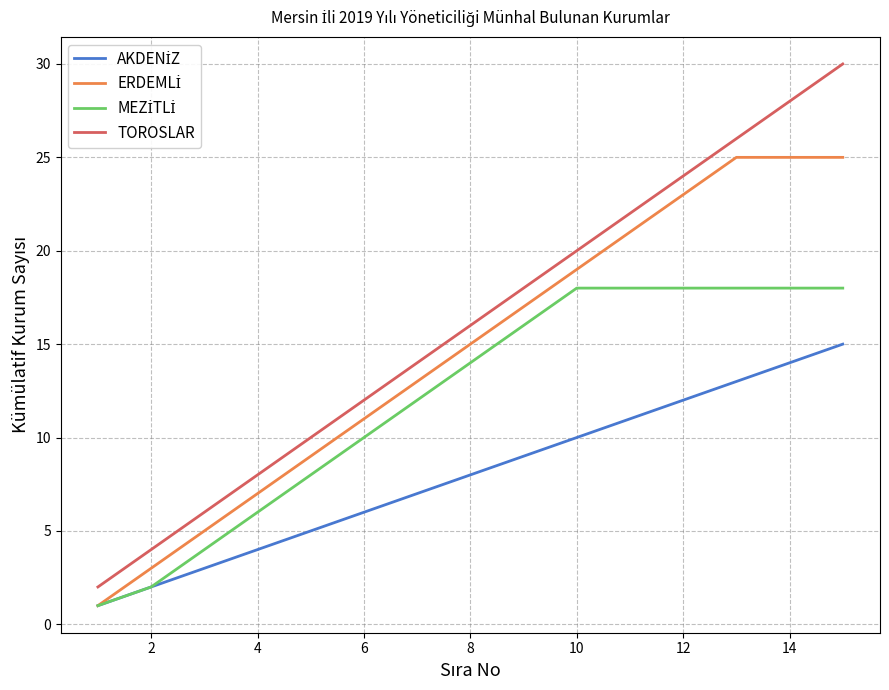

What is the minimum value for TOROSLAR?

2